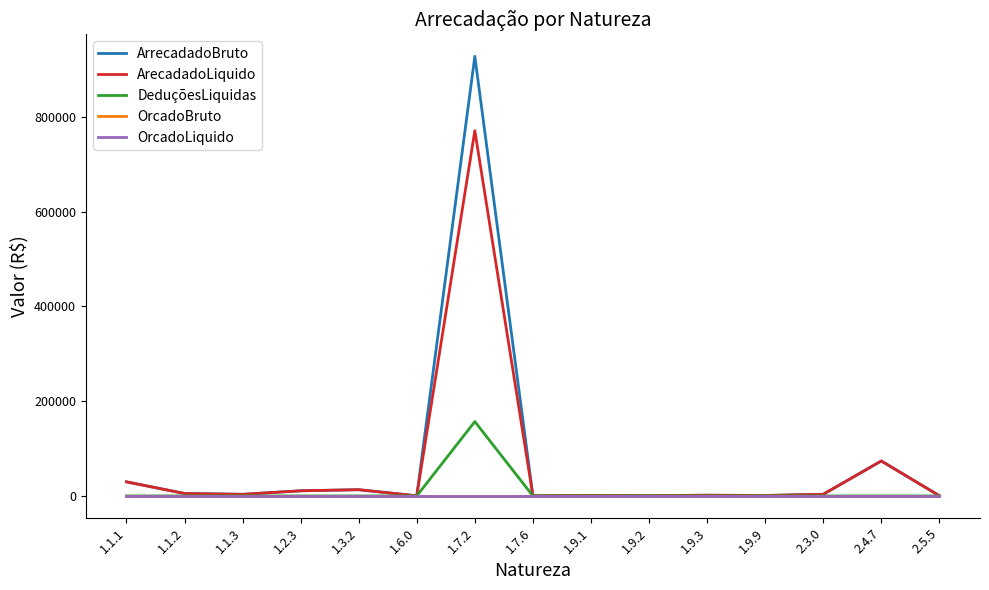

The value of DeduçõesLiquidas at 1.9.3 is 103432.4. True or false?

False